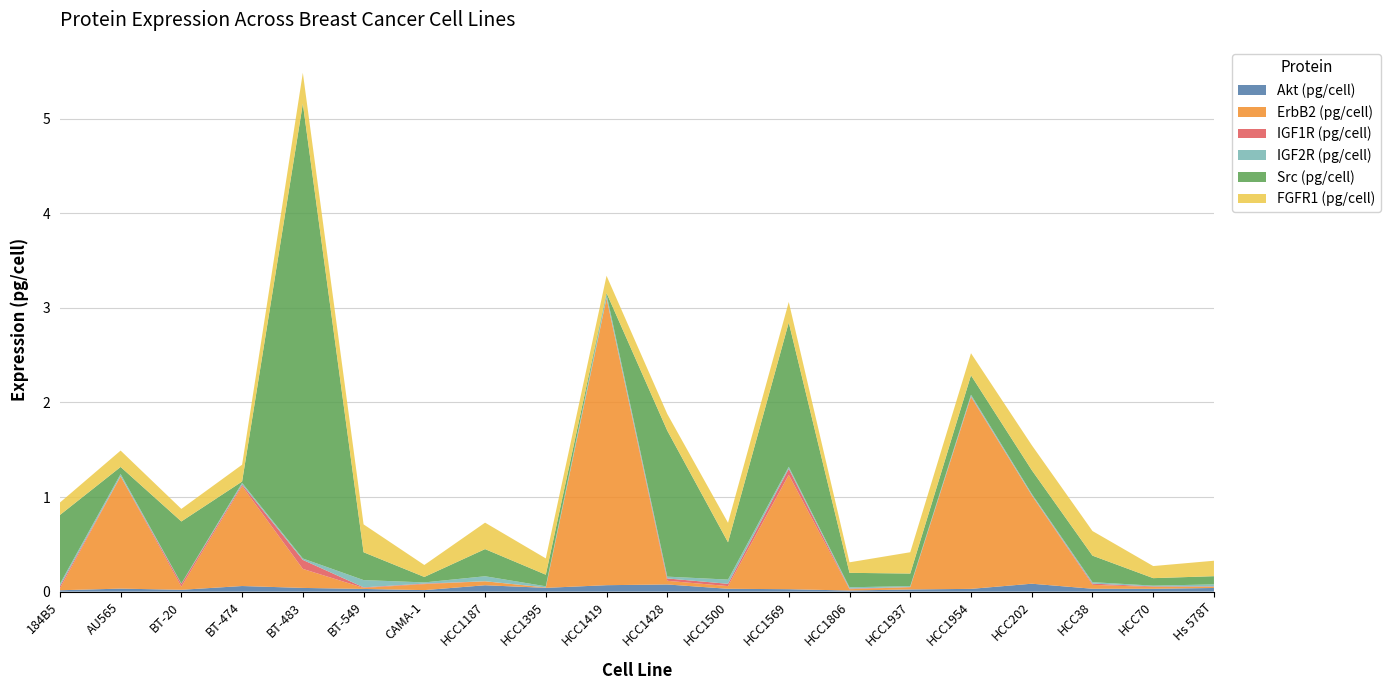

Reading left to right, extract all data points from this chart.

Akt (pg/cell): 0.0	0.0	0.0	0.1	0.0	0.0	0.0	0.1	0.0	0.1	0.1	0.0	0.0	0.0	0.0	0.0	0.1	0.0	0.0	0.0
ErbB2 (pg/cell): 0.0	1.2	0.0	1.1	0.2	0.0	0.1	0.0	0.0	3.0	0.0	0.0	1.2	0.0	0.0	2.0	0.9	0.0	0.0	0.0
IGF1R (pg/cell): 0.0	0.0	0.0	0.0	0.1	0.0	0.0	0.0	0.0	0.0	0.0	0.0	0.1	0.0	0.0	0.0	0.0	0.0	0.0	0.0
IGF2R (pg/cell): 0.0	0.0	0.0	0.0	0.0	0.1	0.0	0.1	0.0	0.0	0.0	0.0	0.0	0.0	0.0	0.0	0.0	0.0	0.0	0.0
Src (pg/cell): 0.7	0.1	0.7	0.0	4.8	0.3	0.1	0.3	0.1	0.0	1.5	0.4	1.5	0.2	0.1	0.2	0.3	0.3	0.1	0.1
FGFR1 (pg/cell): 0.1	0.2	0.1	0.2	0.3	0.3	0.1	0.3	0.2	0.2	0.2	0.2	0.2	0.1	0.2	0.2	0.3	0.3	0.1	0.2